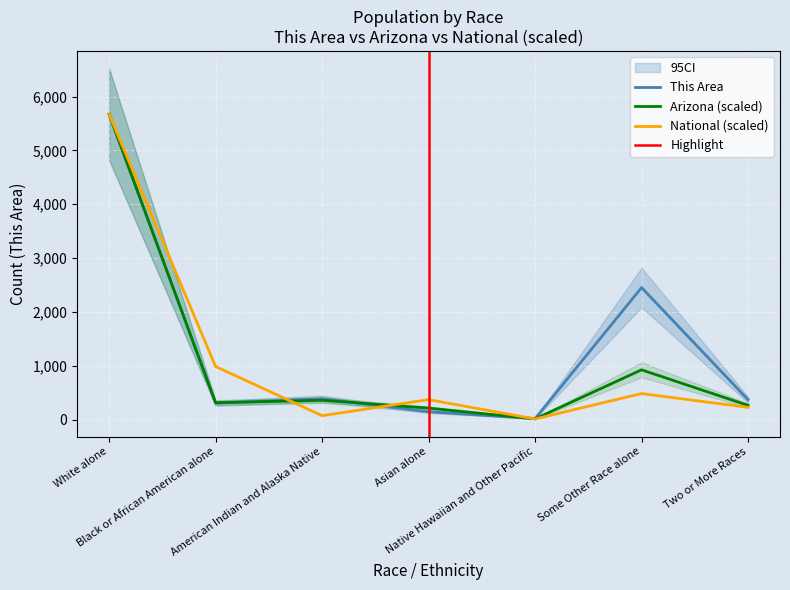

At which category is the sum across all series the highest?

White alone